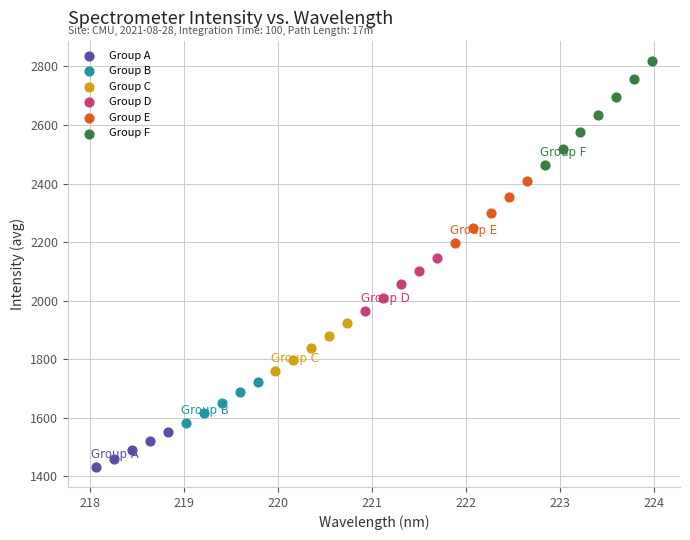

Which series contains the lowest Y value?

Group A